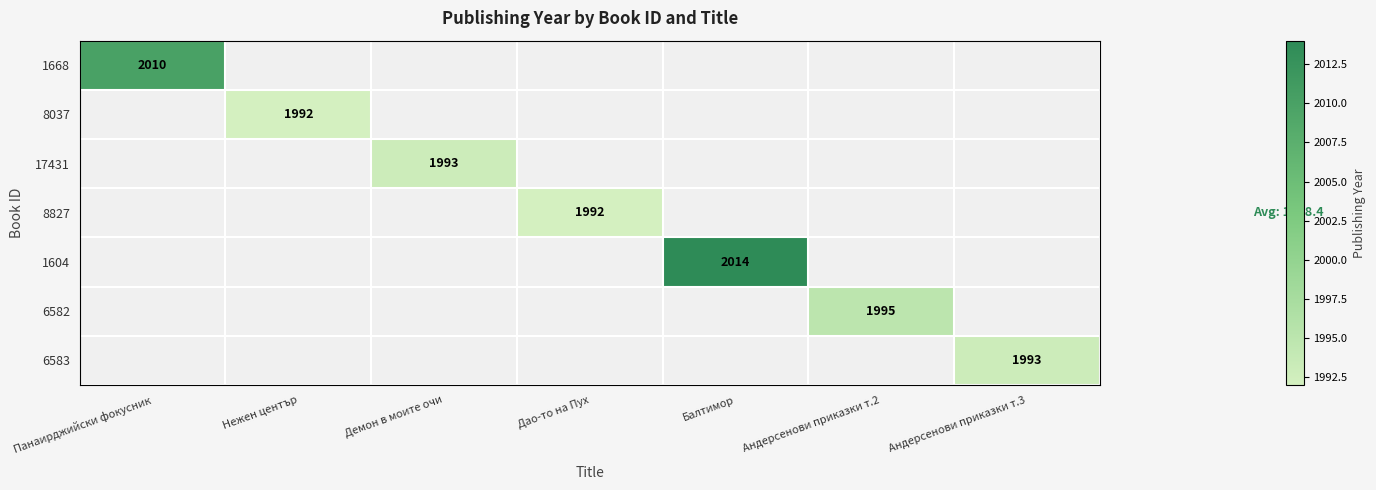

At which label is 1668 closest to 2010?

Панаирджийски фокусник